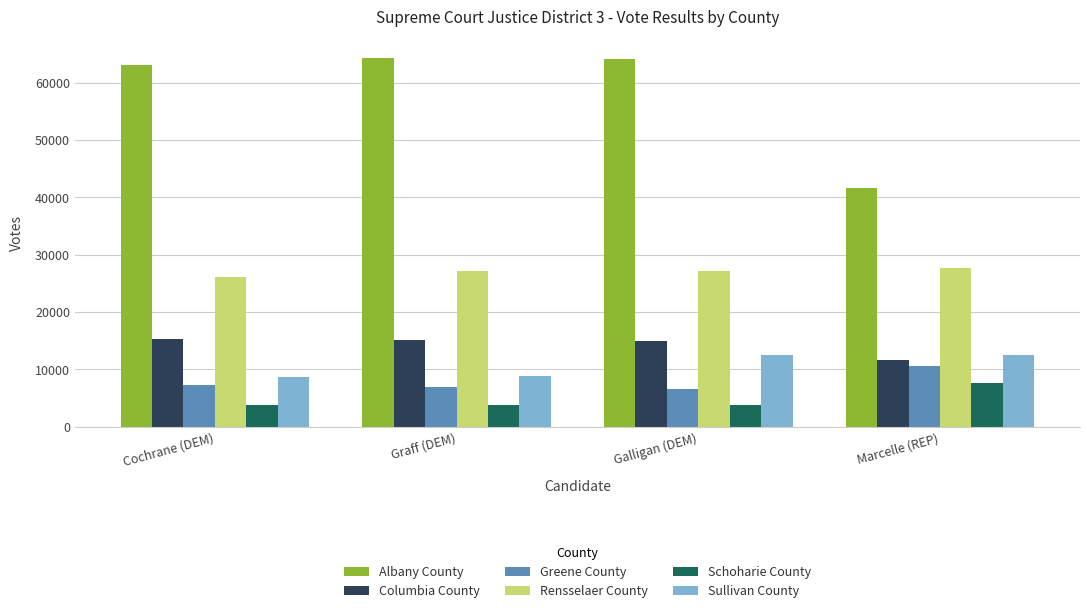

What are all the series names shown in the legend?

Albany County, Columbia County, Greene County, Rensselaer County, Schoharie County, Sullivan County